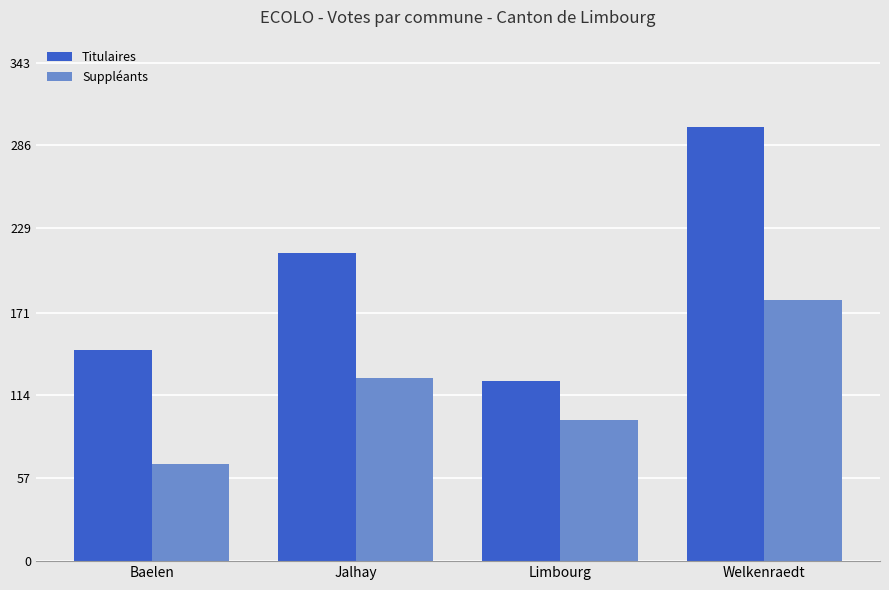

What value does the Titulaires series have at Welkenraedt, to the nearest 5?

300